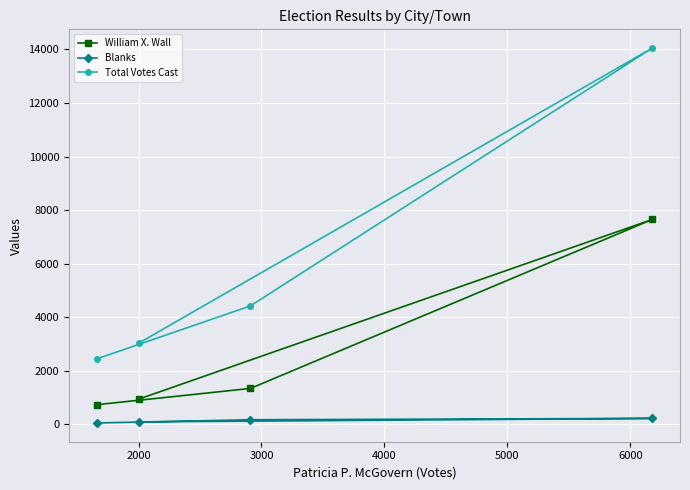

What is the sum of all Total Votes Cast values?

23941